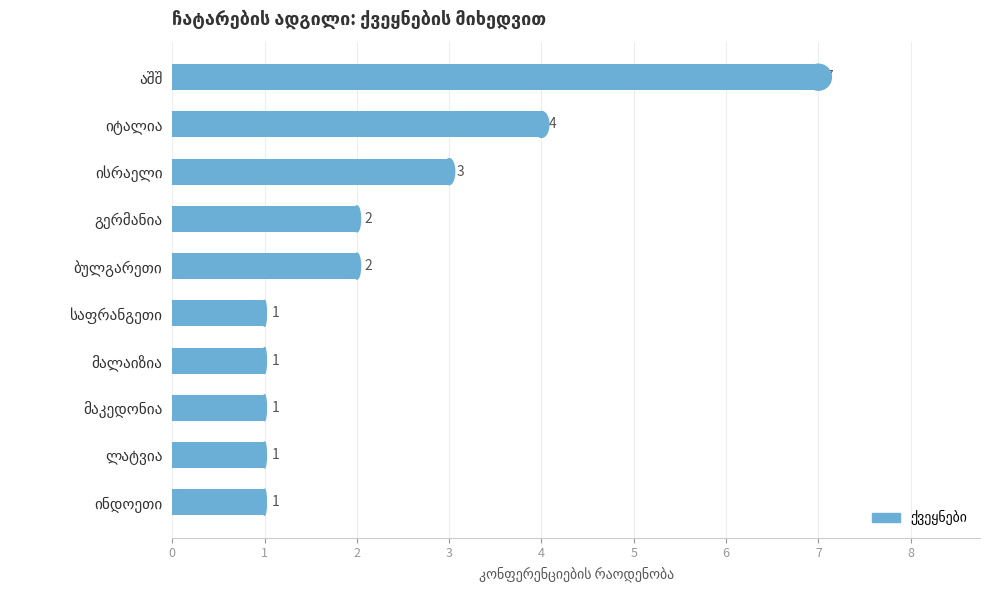

What is the value of the 9th bar from the top?

1